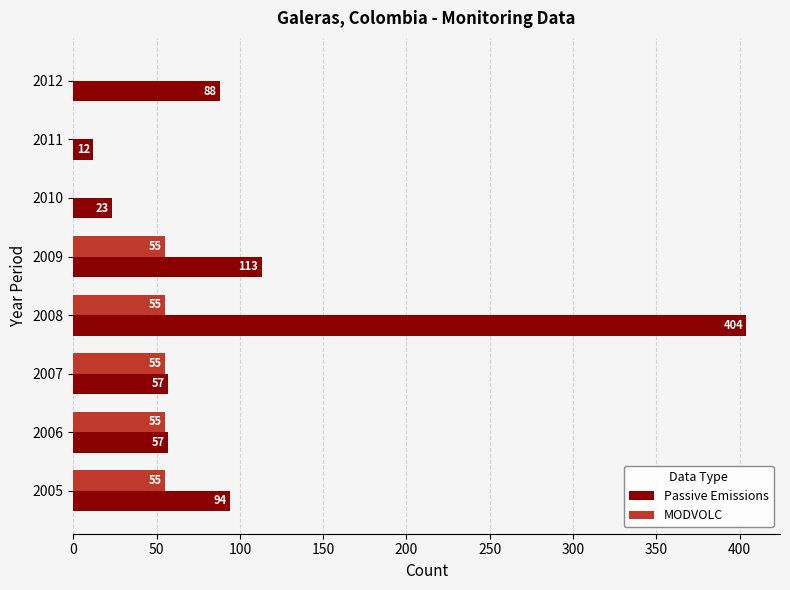

Between 2005 and 2008, which series saw the biggest shift?

Passive Emissions